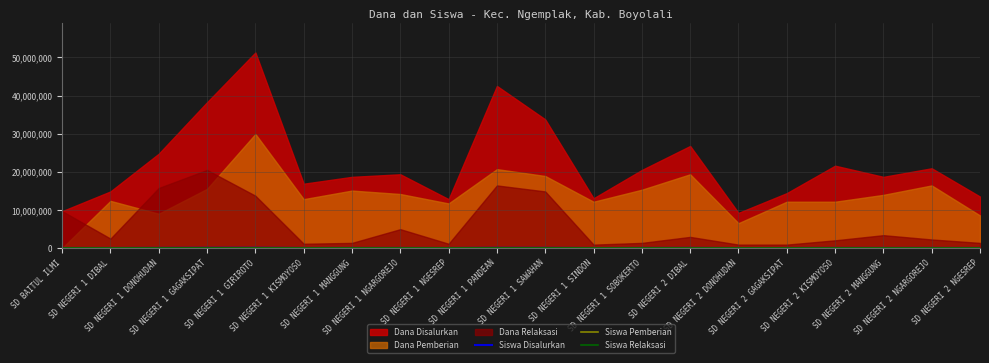

What is the maximum value for Siswa Disalurkan?

54900